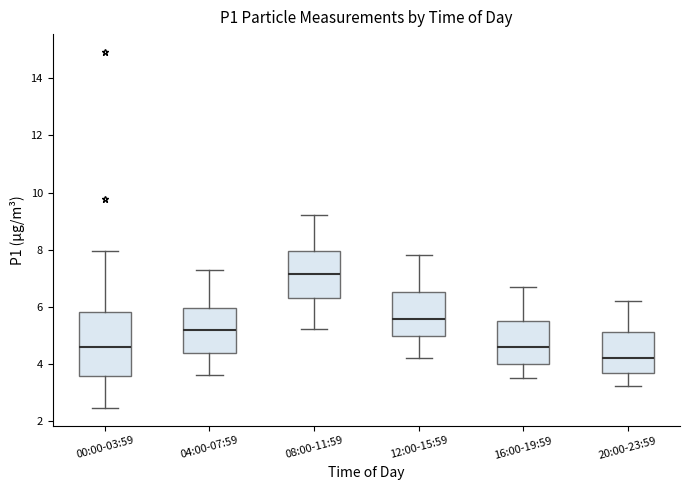

Comparing the boxes themselves (not the whiskers), which one is the tallest?

00:00-03:59